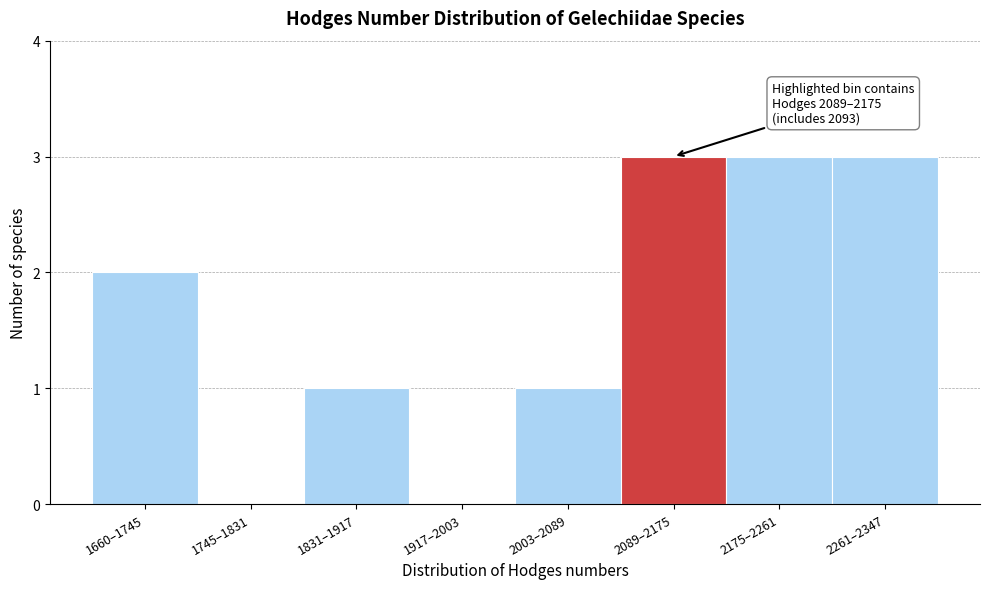

Reading right to left, extract all data points from this chart.

2261–2347=3	2175–2261=3	2089–2175=3	2003–2089=1	1917–2003=0	1831–1917=1	1745–1831=0	1660–1745=2